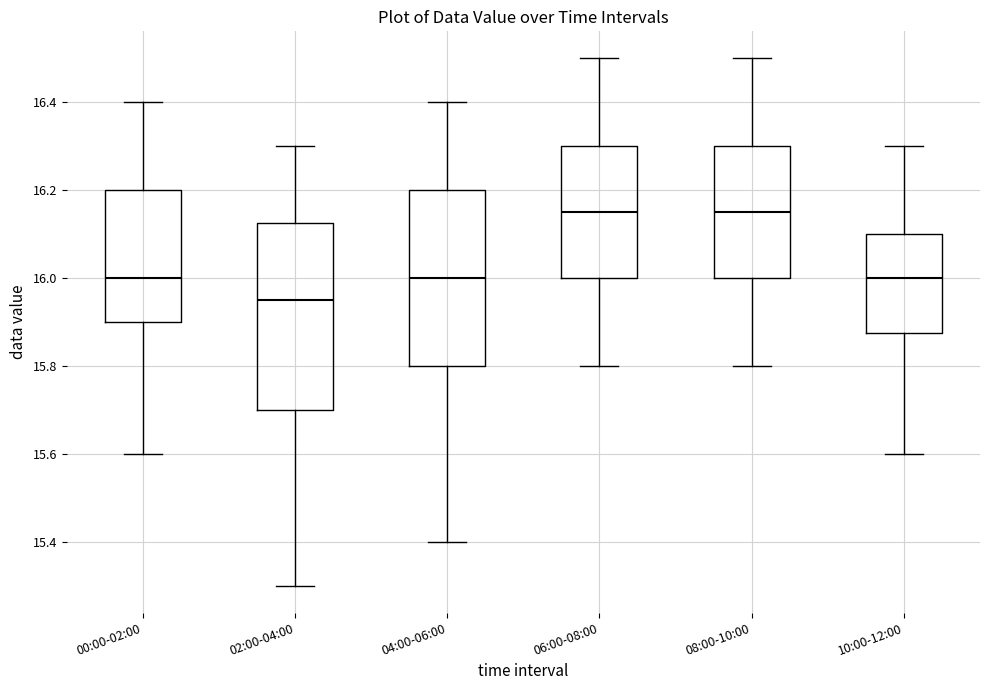

Where does the median line of the box for 08:00-10:00 sit on the y-axis? The values are not printed on the chart, so give them approximately, as read against the axis.

16.16